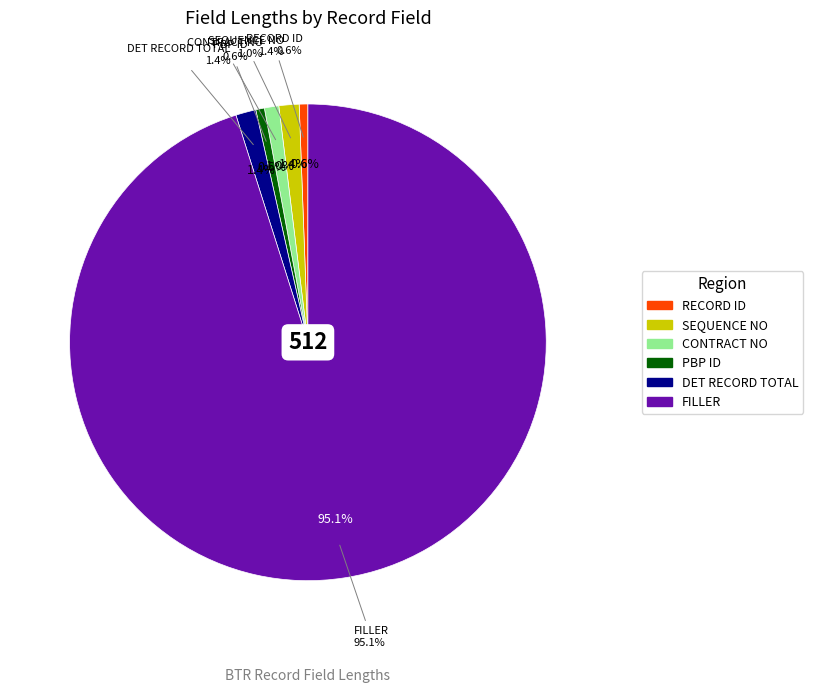

What is the change in value from CONTRACT NO to DET RECORD TOTAL?

+2